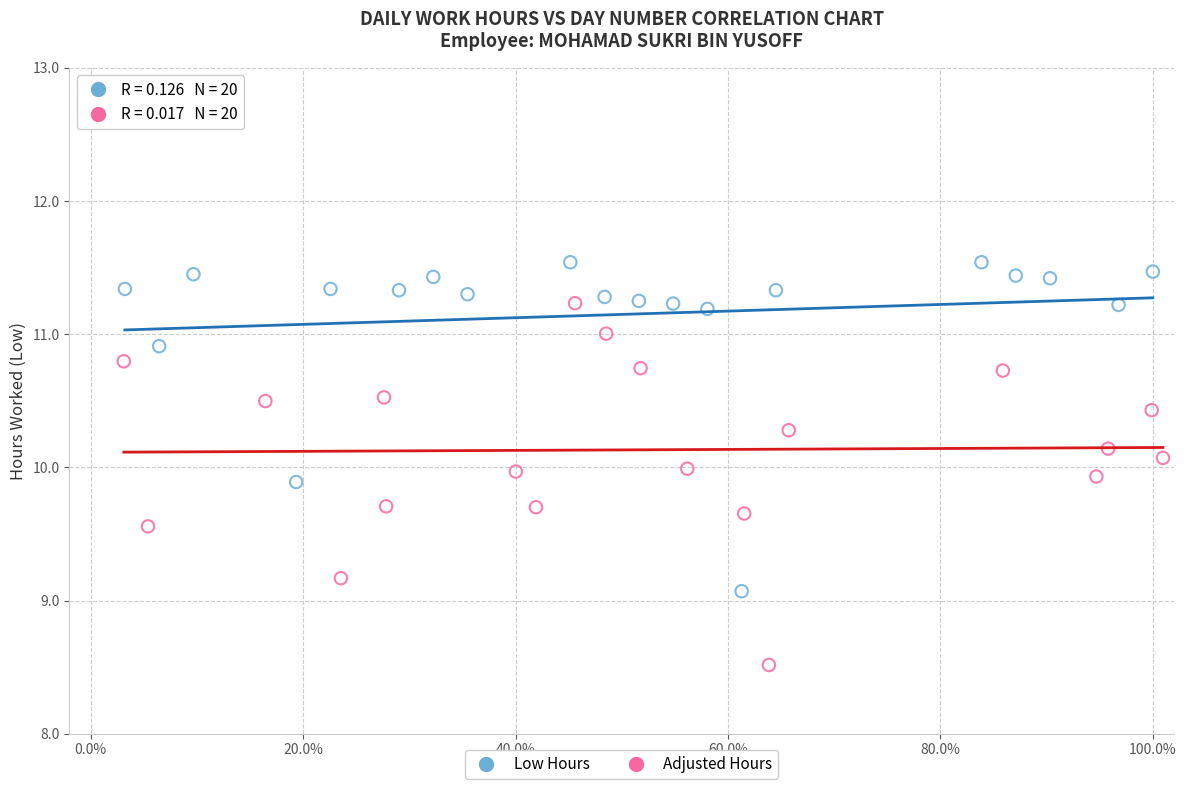

Which series has the widest spread of Y values?

Adjusted Hours